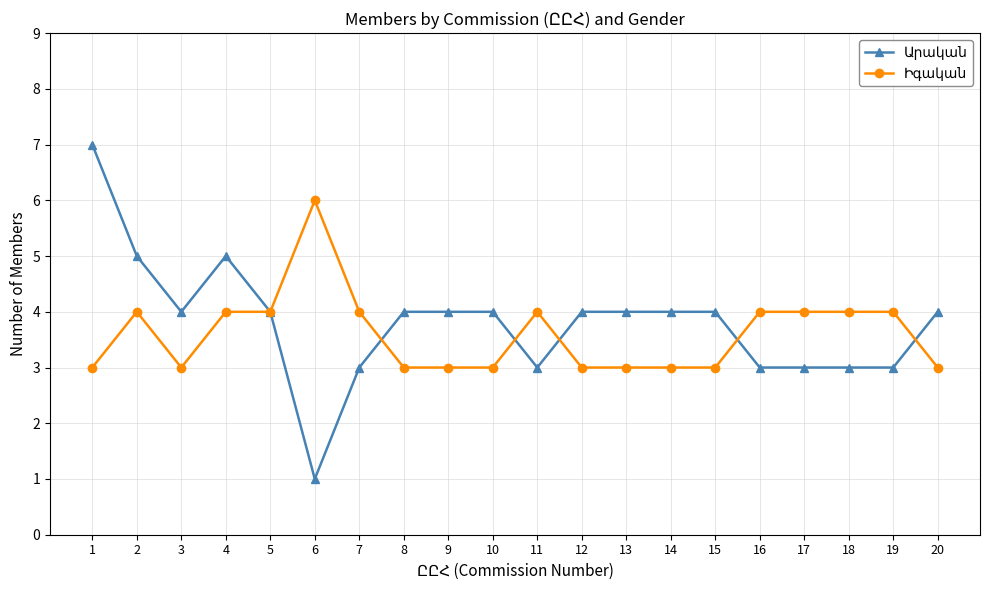

What is the total value across all series at 13?

7